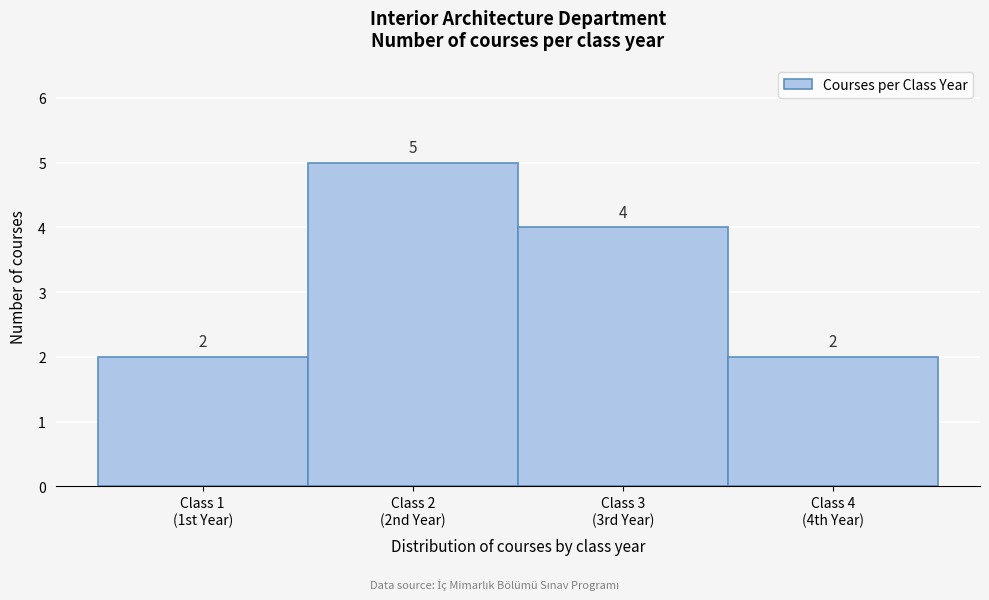

What is the difference between the maximum and minimum values?

3